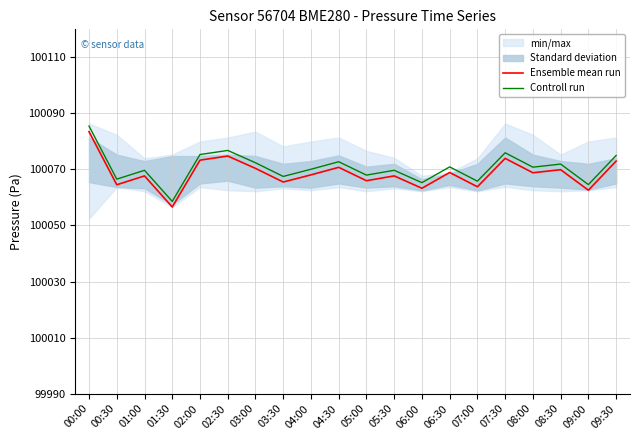

Where is the first local minimum for Ensemble mean run?

00:30